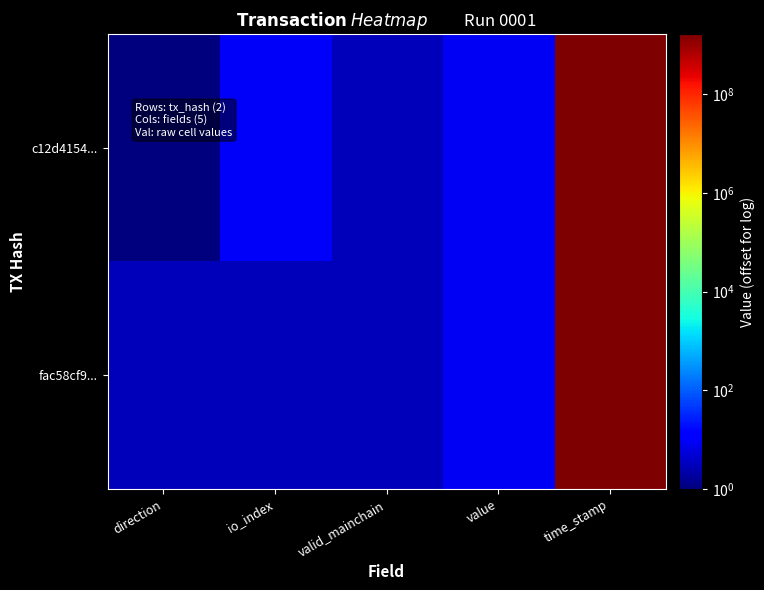

List the series in order of their peak value, highest first.

c12d4154..., fac58cf9...